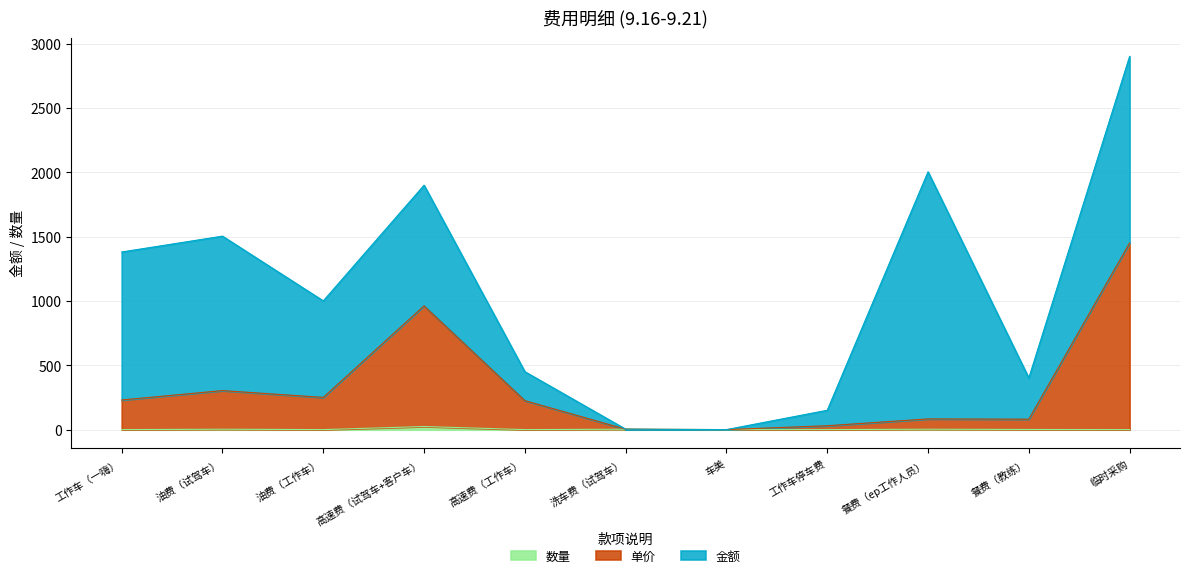

The value of 单价 at 车美 is 1.0. True or false?

True